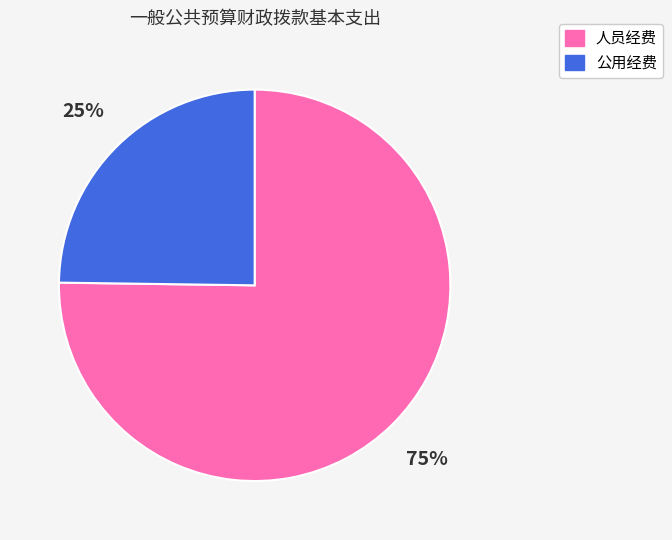

Does any single category account for the majority?

Yes